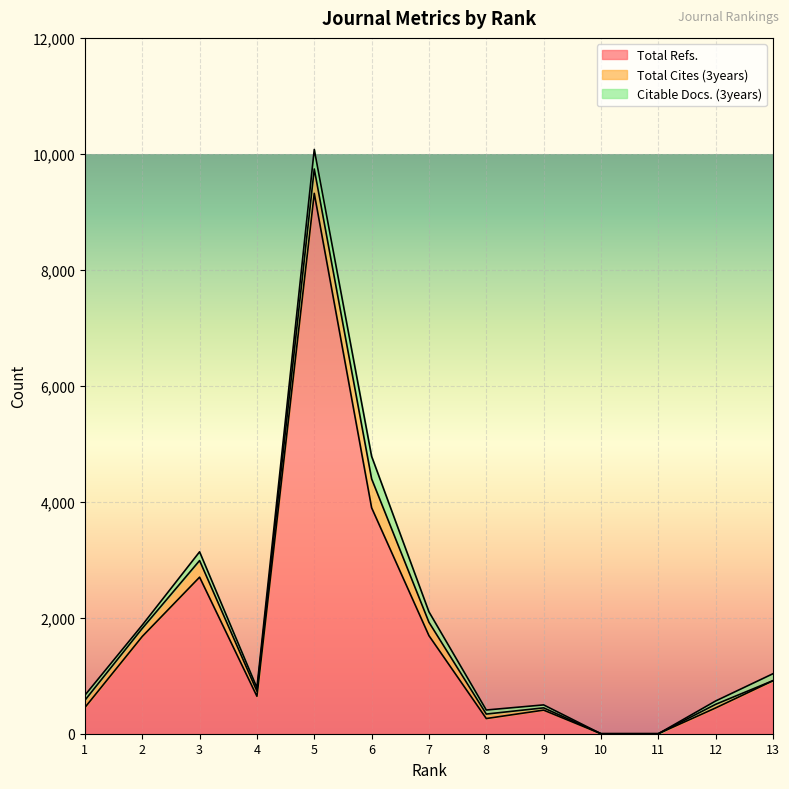

At which category is the sum across all series the highest?

Rank 5